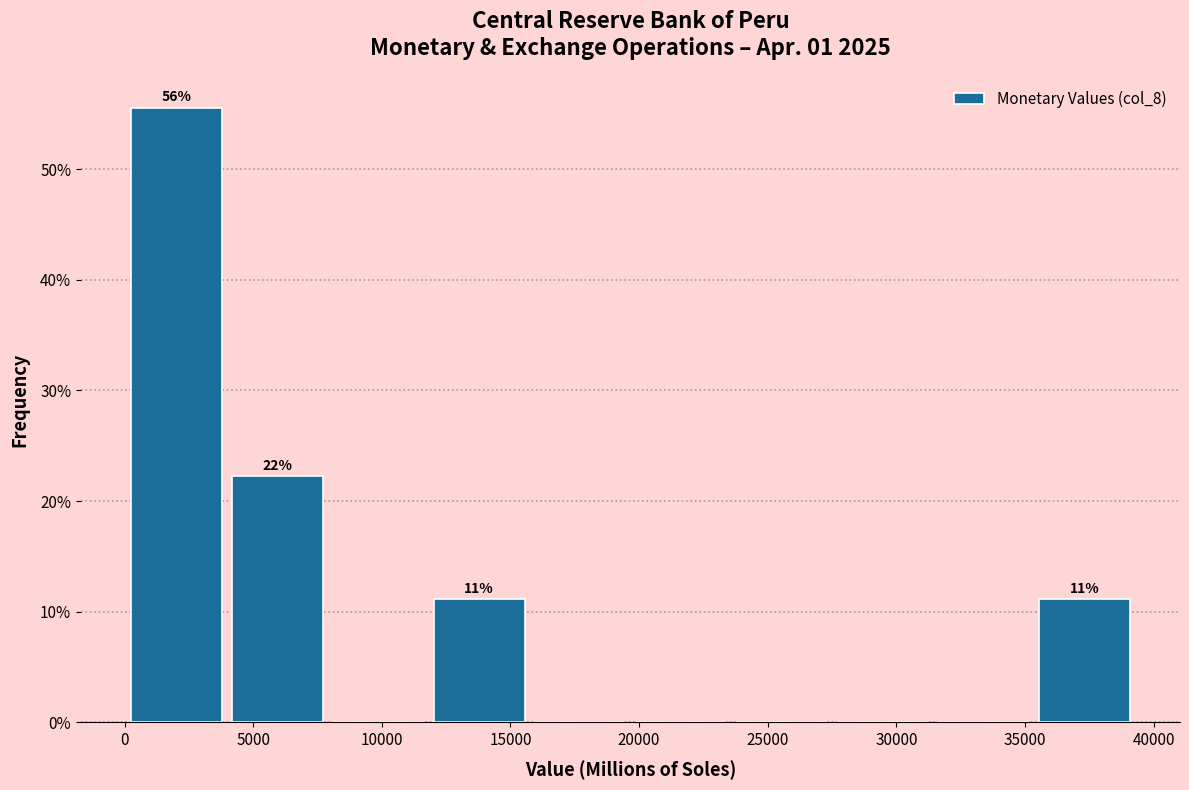

Over which range of the x-axis is the bar tallest?

0 to 4000